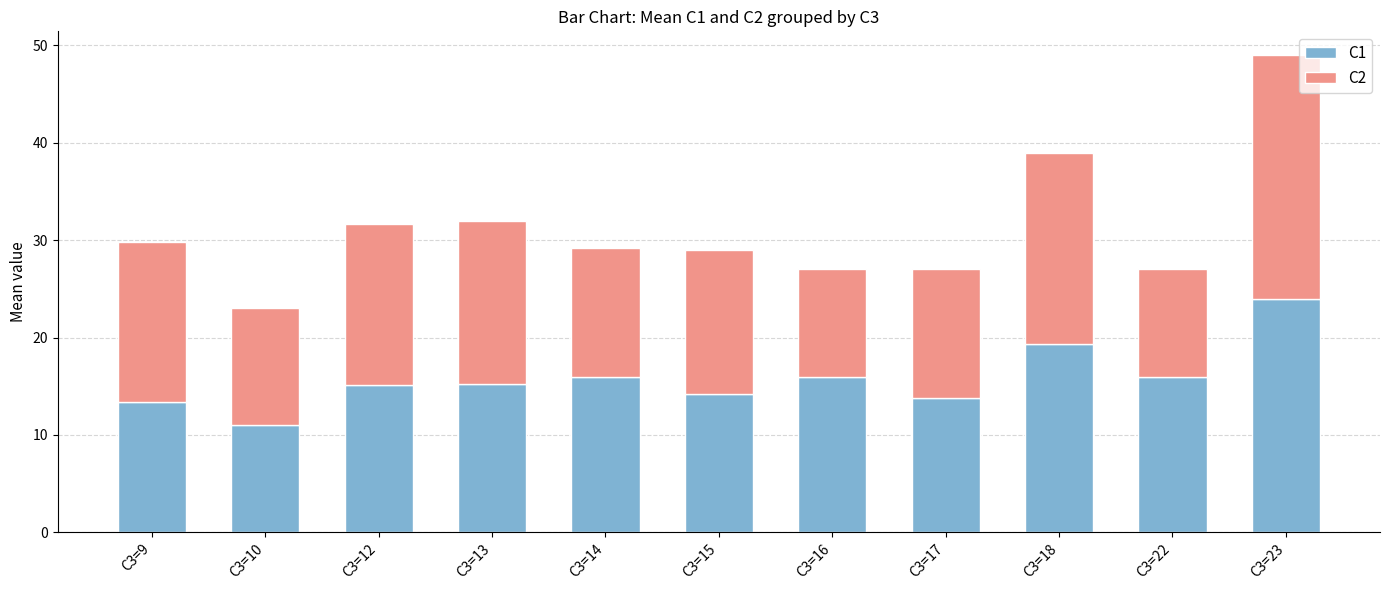

What is the difference between the maximum and minimum values in the C1 series?

13.0